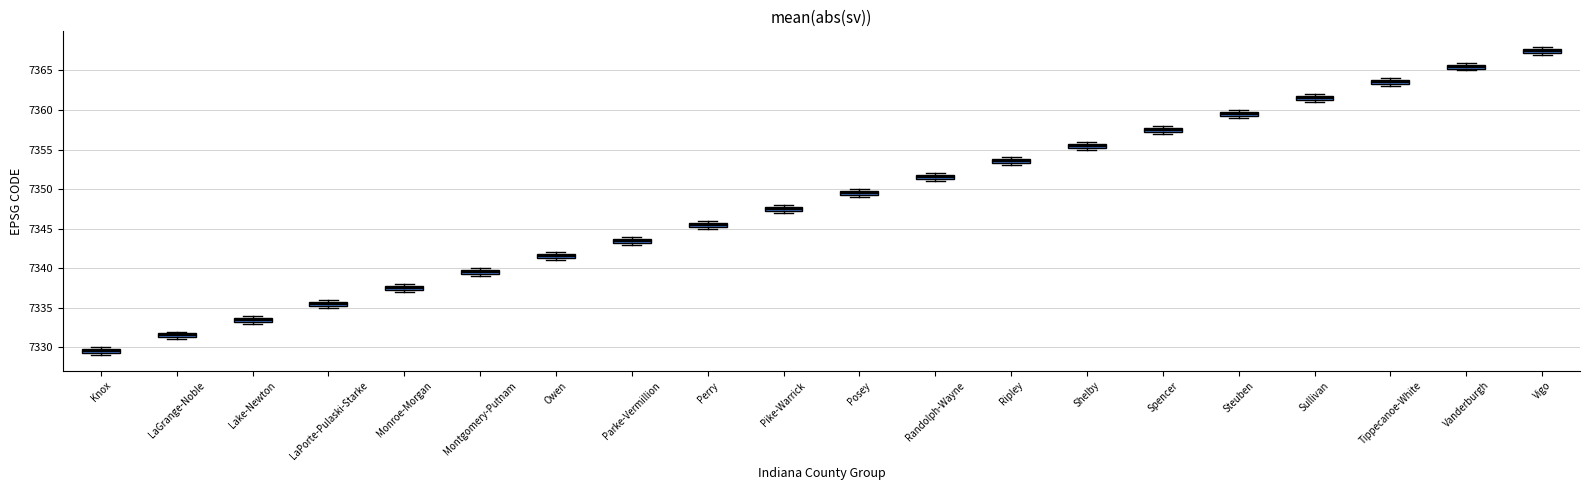

Where is the upper edge of the box for LaGrange-Noble on the y-axis? The values are not printed on the chart, so give them approximately, as read against the axis.

7332.0